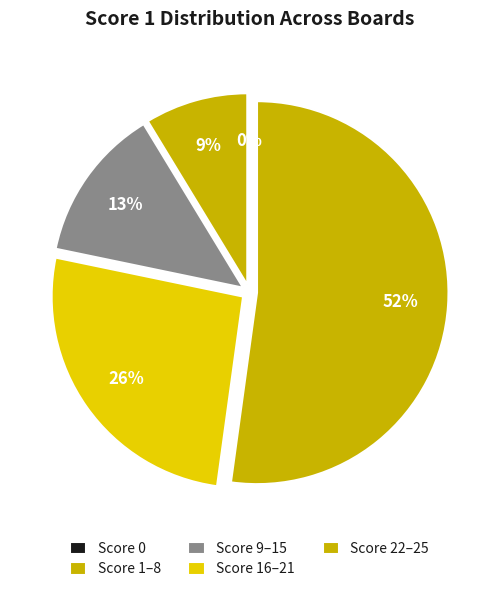

True or false: 1-8 accounts for 7% of the total.

False